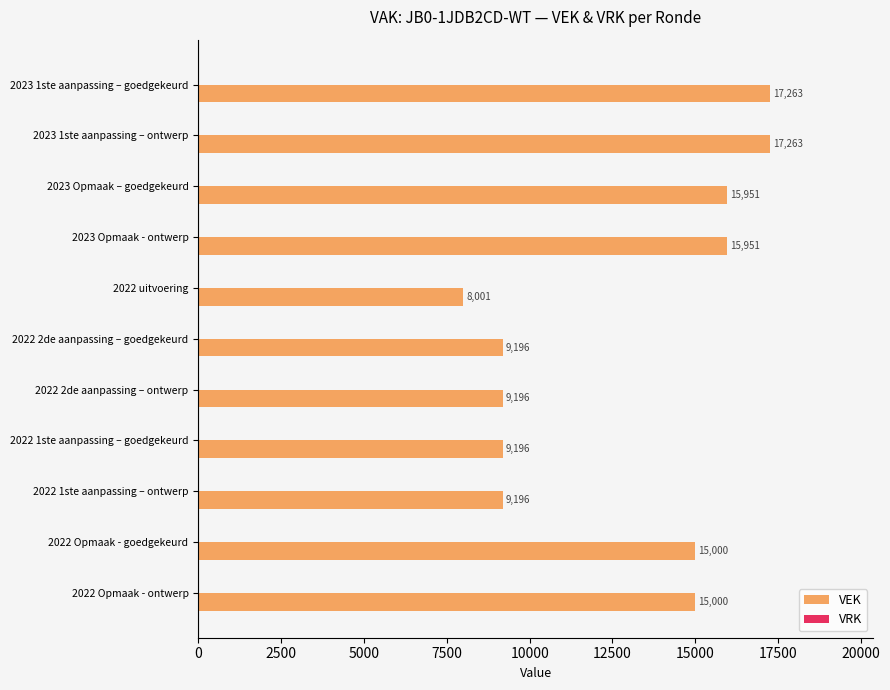

The chart shows a value of 8001 at 2022 uitvoering. True or false?

True